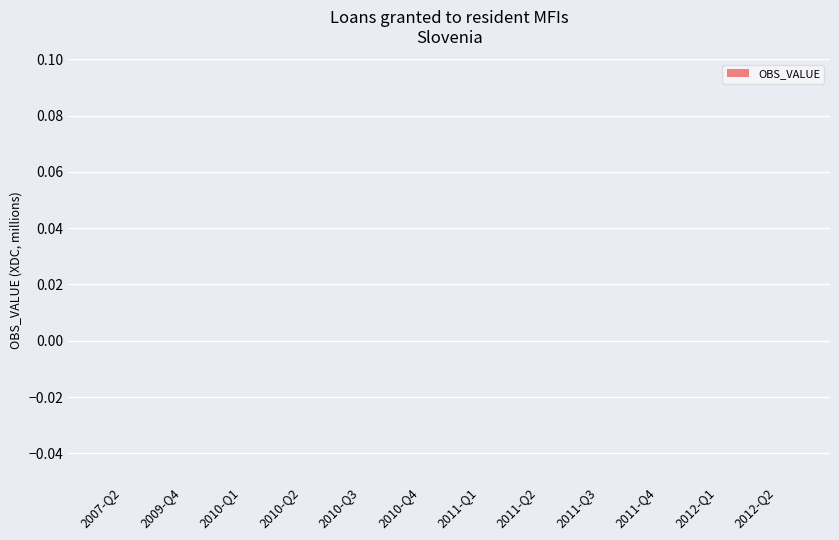

Count the number of categories in the chart.

40